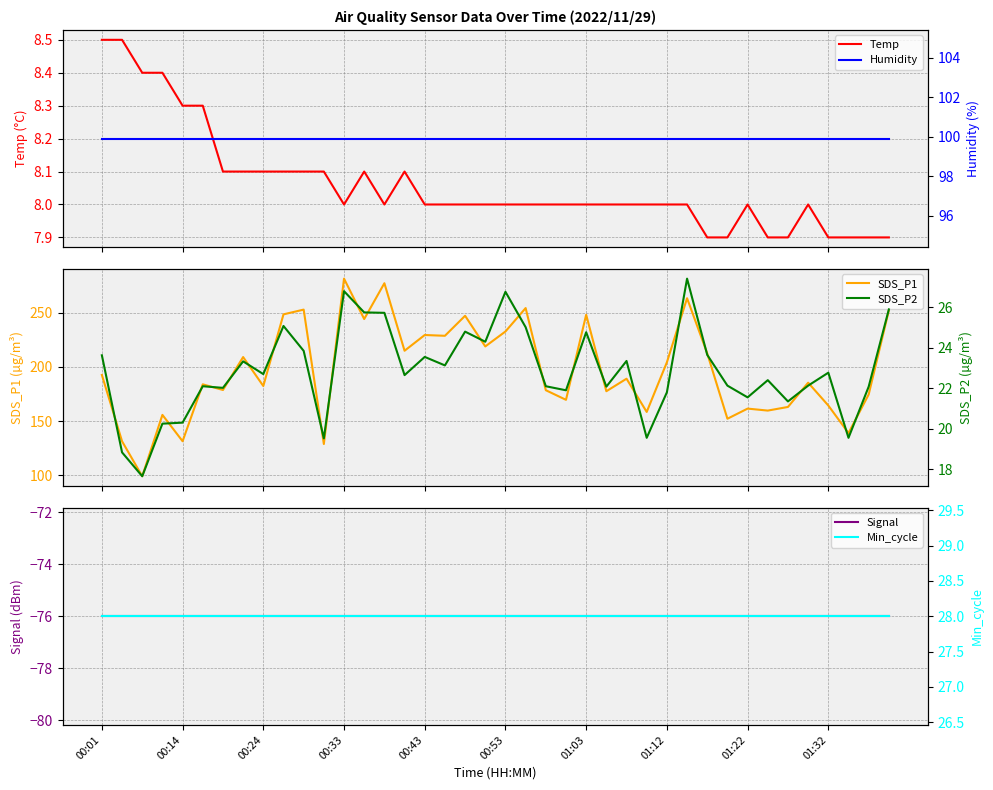

What is the greatest value displayed?

281.5